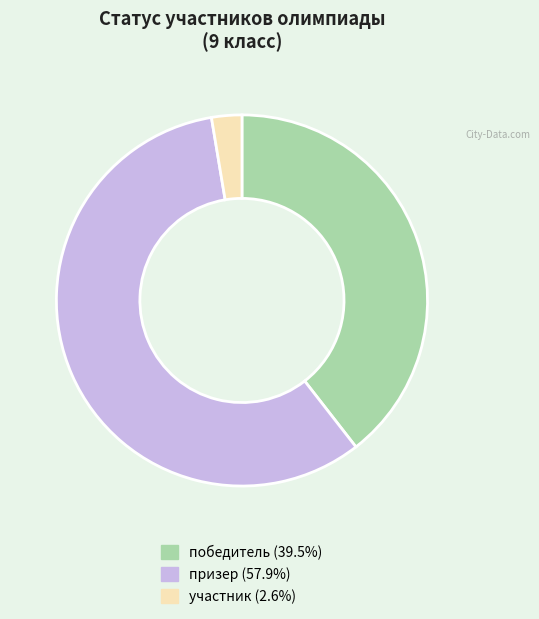

Does призер represent more than half of the total?

Yes